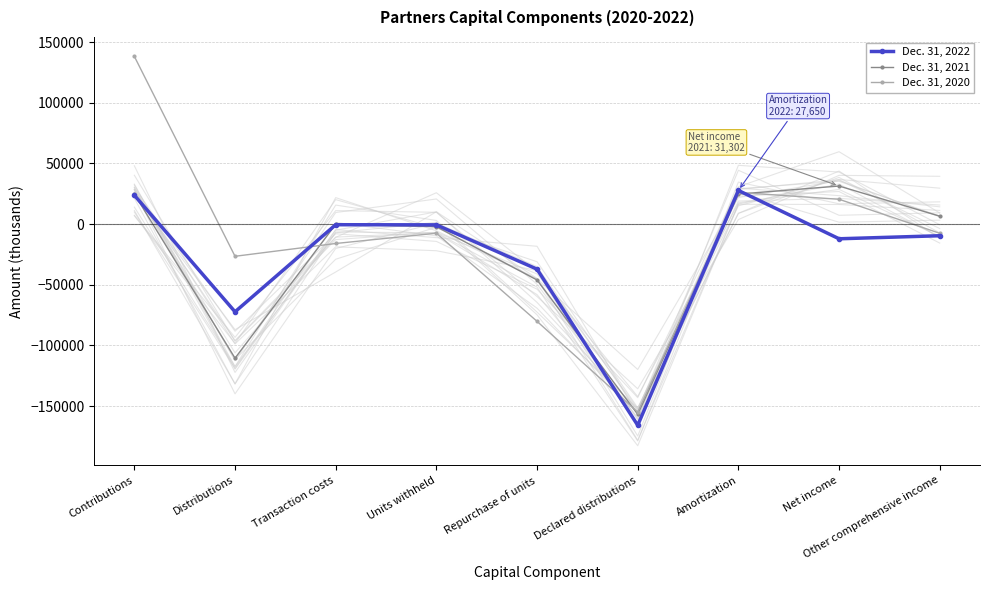

How many interior local peaks does the Dec. 31, 2021 series have?

2